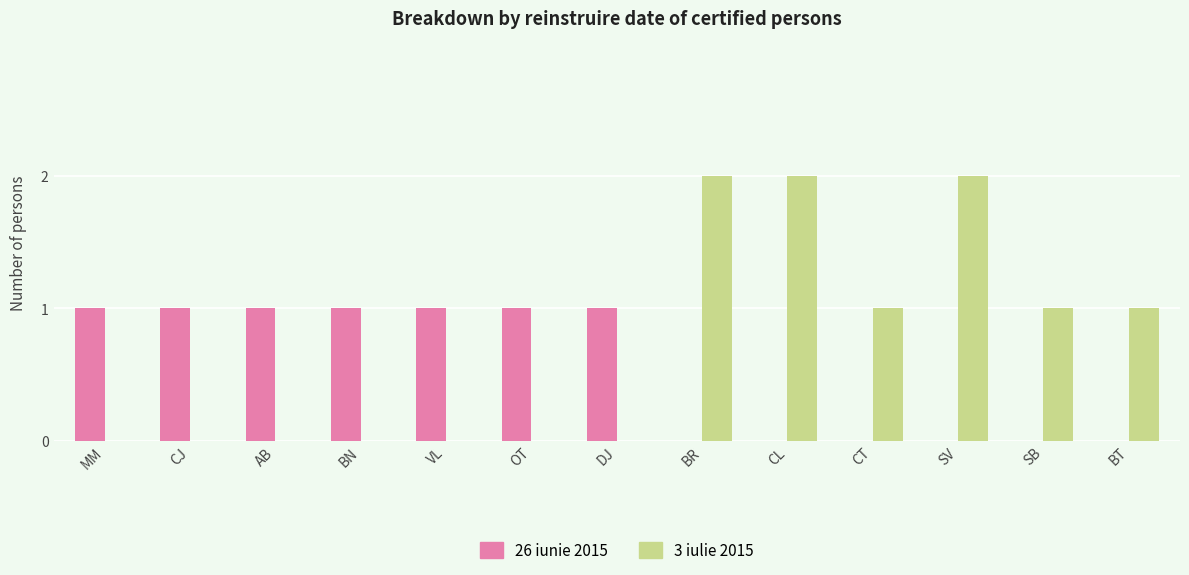

Which series has the largest total across all categories?

3 iulie 2015